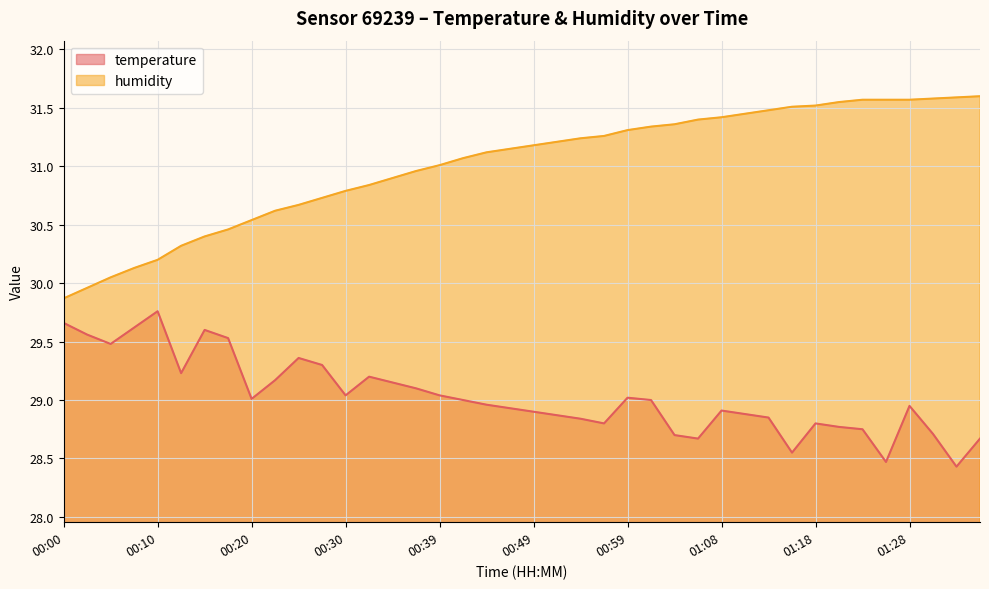

At which label is temperature closest to 29?

00:42